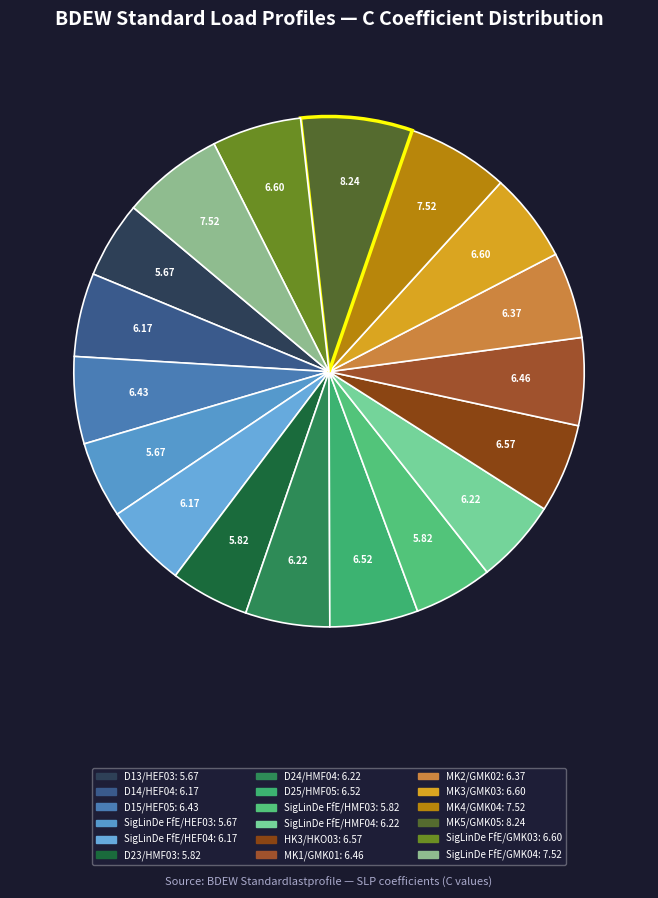

Count the number of slices in the pie.

18